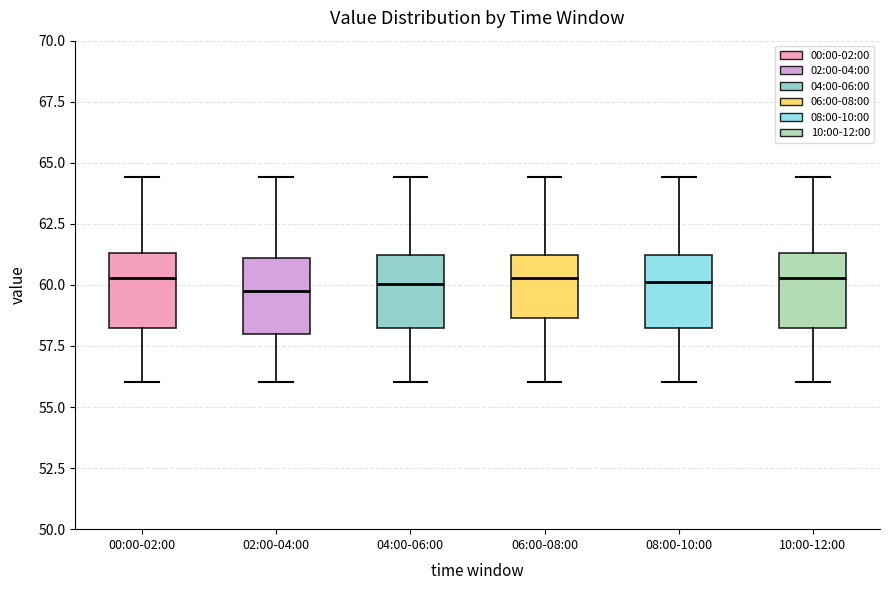

Reading left to right, read every box against the y-axis: the position of its median line, the range the box covers, and the ends of its whiskers. The values are not printed on the chart, so give them approximately, as read against the axis.

00:00-02:00: median 60.5, box 58.0 to 61.5, whiskers 56.0 to 64.5
02:00-04:00: median 60.0, box 58.0 to 61.0, whiskers 56.0 to 64.5
04:00-06:00: median 60.0, box 58.0 to 61.0, whiskers 56.0 to 64.5
06:00-08:00: median 60.5, box 58.5 to 61.0, whiskers 56.0 to 64.5
08:00-10:00: median 60.0, box 58.0 to 61.0, whiskers 56.0 to 64.5
10:00-12:00: median 60.5, box 58.0 to 61.5, whiskers 56.0 to 64.5